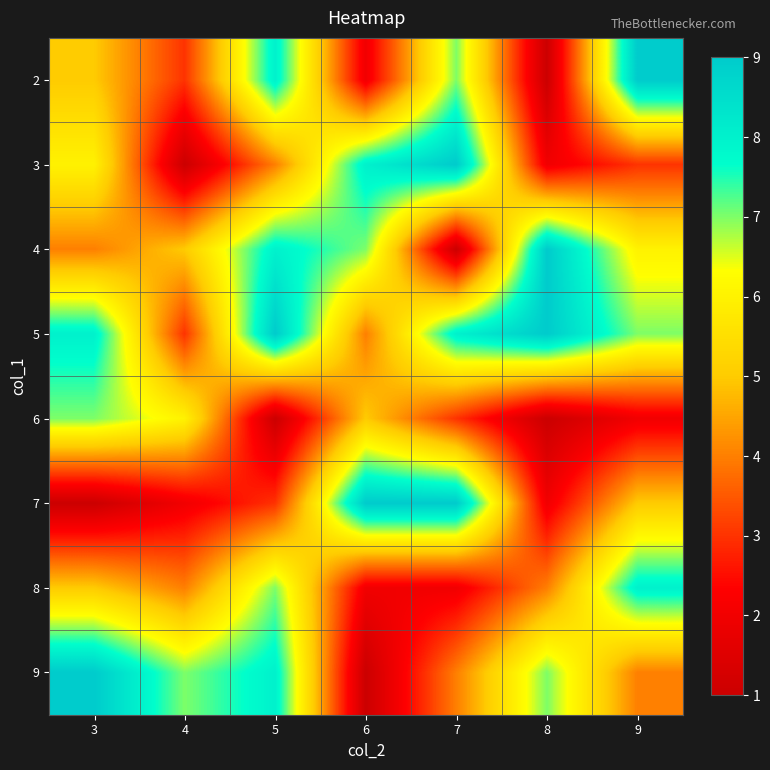

Reading left to right, what are all the values shown in this chart?

2: 3=5	4=3	5=8	6=2	7=7	8=1	9=9
3: 3=6	4=1	5=4	6=8	7=9	8=2	9=3
4: 3=4	4=5	5=8	6=7	7=1	8=9	9=6
5: 3=8	4=3	5=9	6=4	7=8	8=9	9=7
6: 3=7	4=6	5=1	6=5	7=3	8=1	9=2
7: 3=1	4=2	5=3	6=9	7=9	8=2	9=5
8: 3=5	4=4	5=7	6=2	7=2	8=4	9=8
9: 3=9	4=7	5=8	6=1	7=4	8=7	9=4